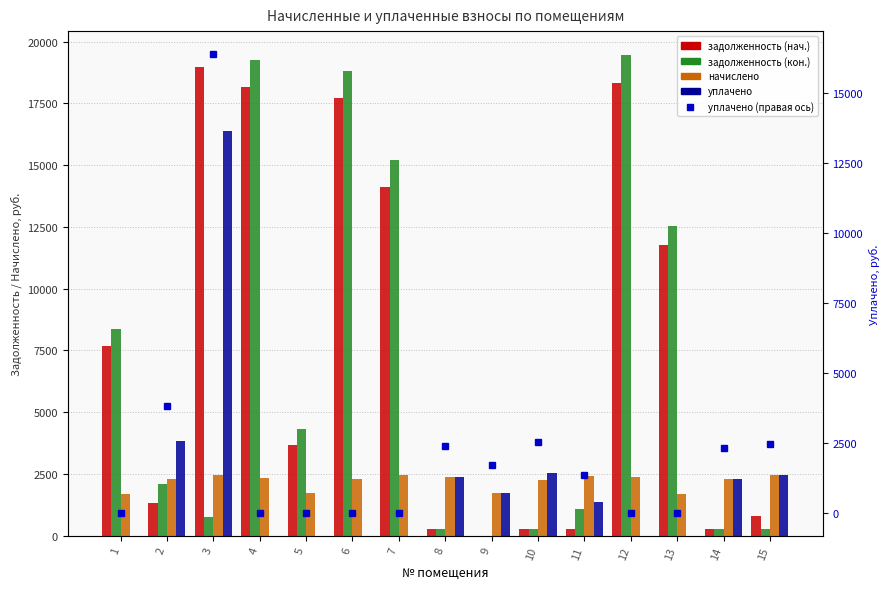

What is the total value across all series at 6?

38842.1